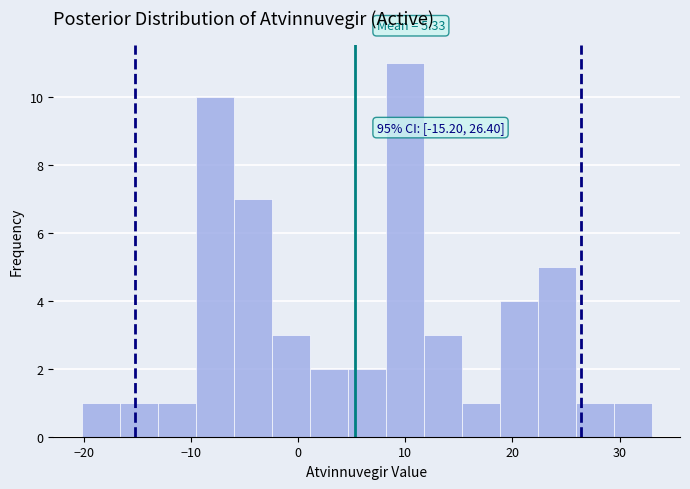

Read against the x-axis, roughly where is the centre of the tallest bar?

10